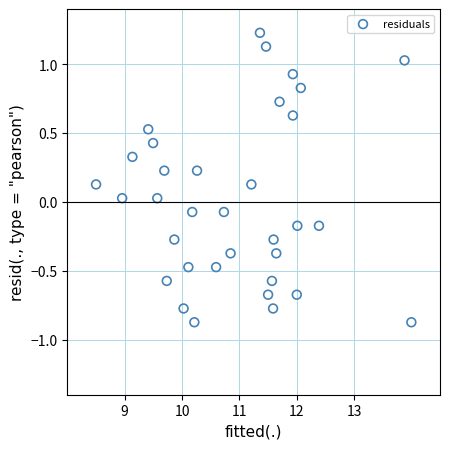

What is the range of Y values (max minus min)?

2.1